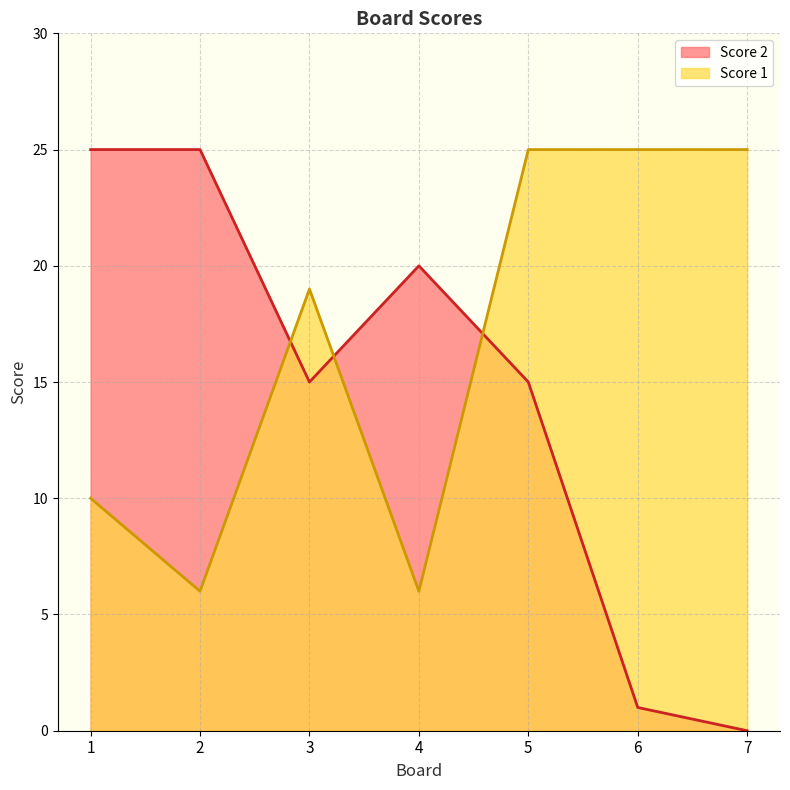

How many interior local valleys does the Score 1 series have?

2